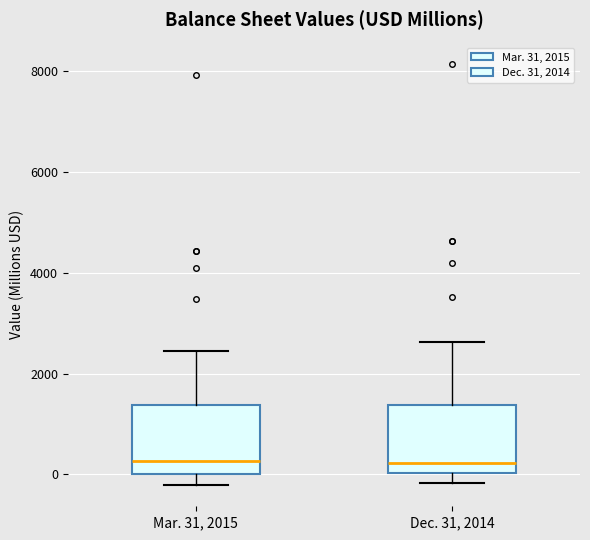

Reading left to right, read every box against the y-axis: the position of its median line, the range the box covers, and the ends of its whiskers. The values are not printed on the chart, so give them approximately, as read against the axis.

Mar. 31, 2015: median 200, box 0 to 1400, whiskers -200 to 2400
Dec. 31, 2014: median 200, box 0 to 1400, whiskers -200 to 2600